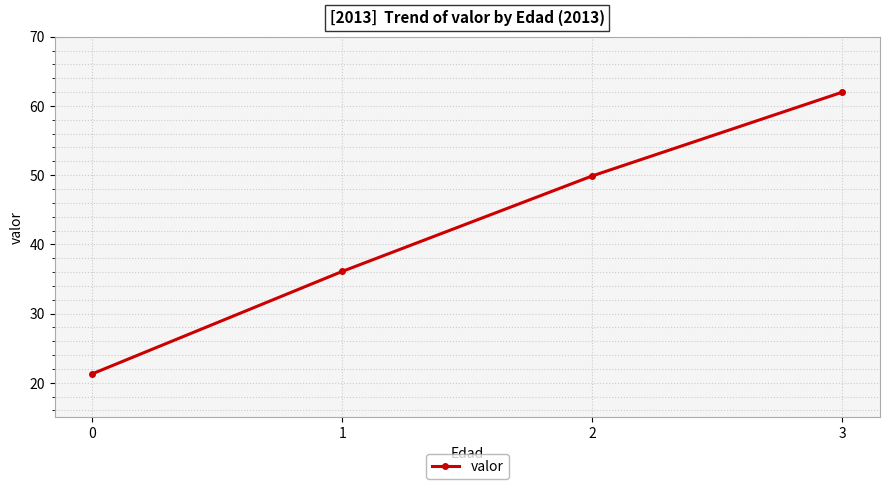

True or false: the data has more than 0 interior local peaks.

False